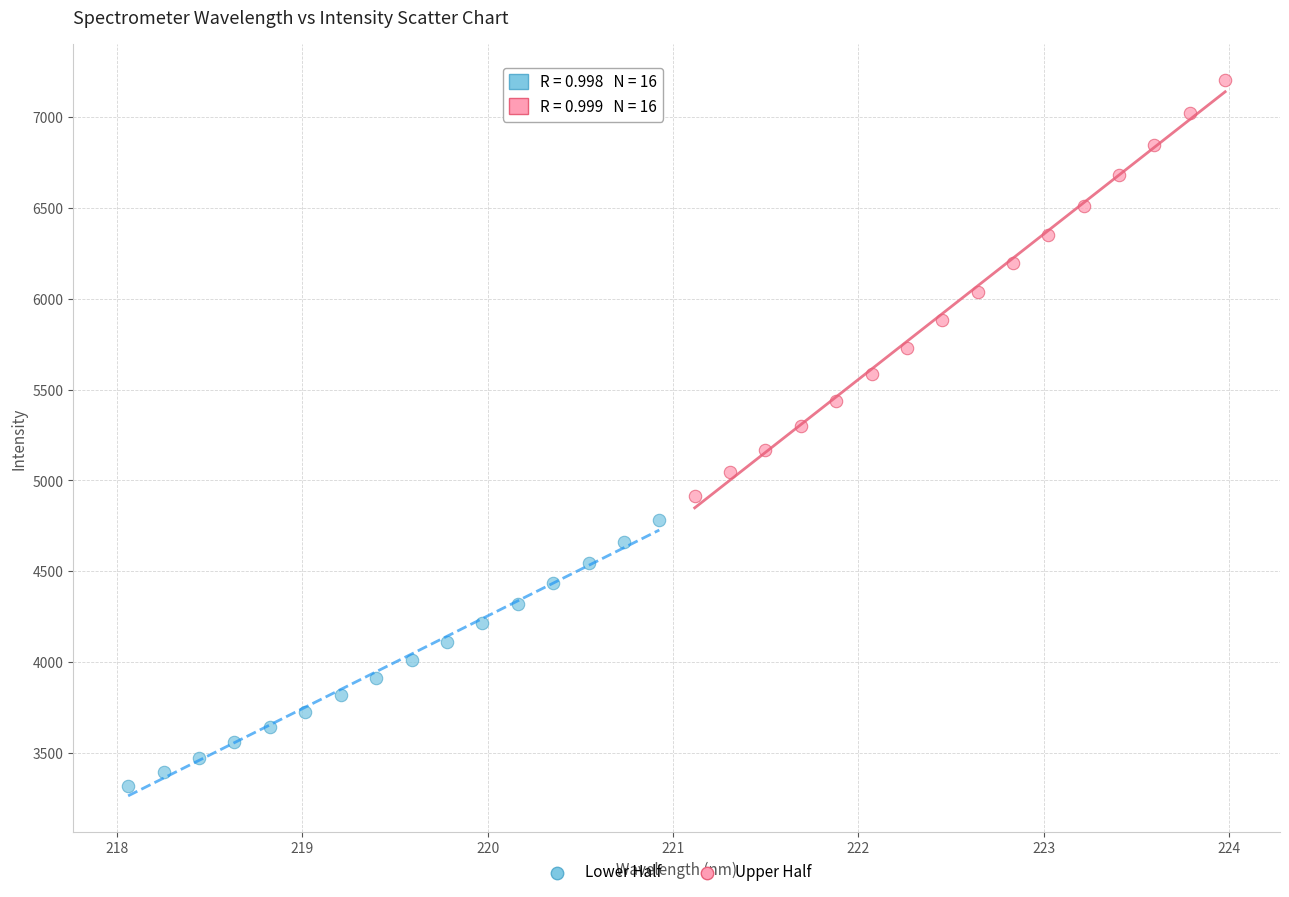

Which series has the largest Y range (max minus min)?

Upper Half